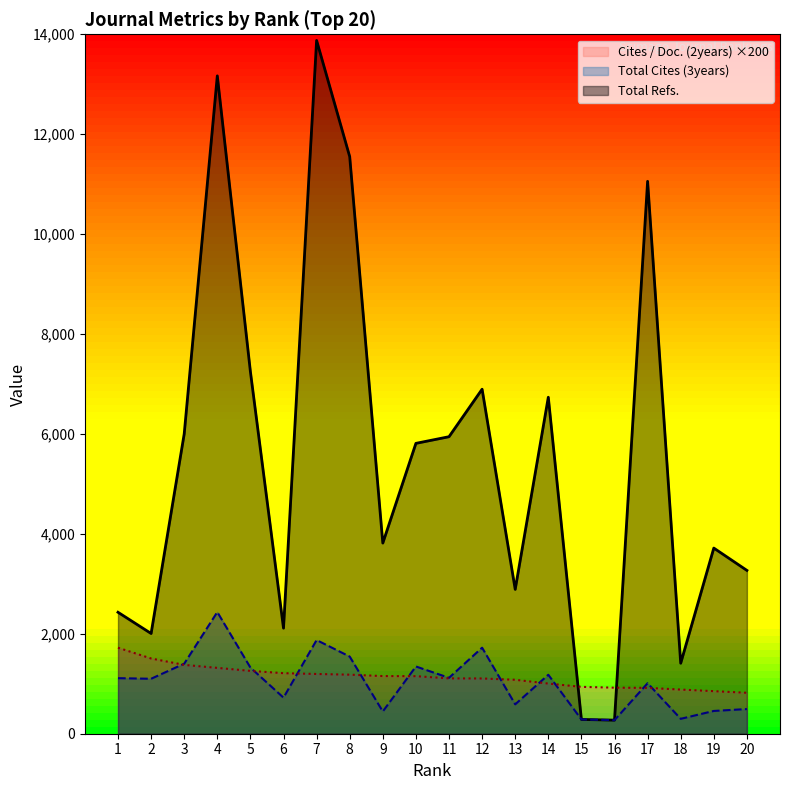

What is the difference between the highest and lowest values at 10?

4660.0